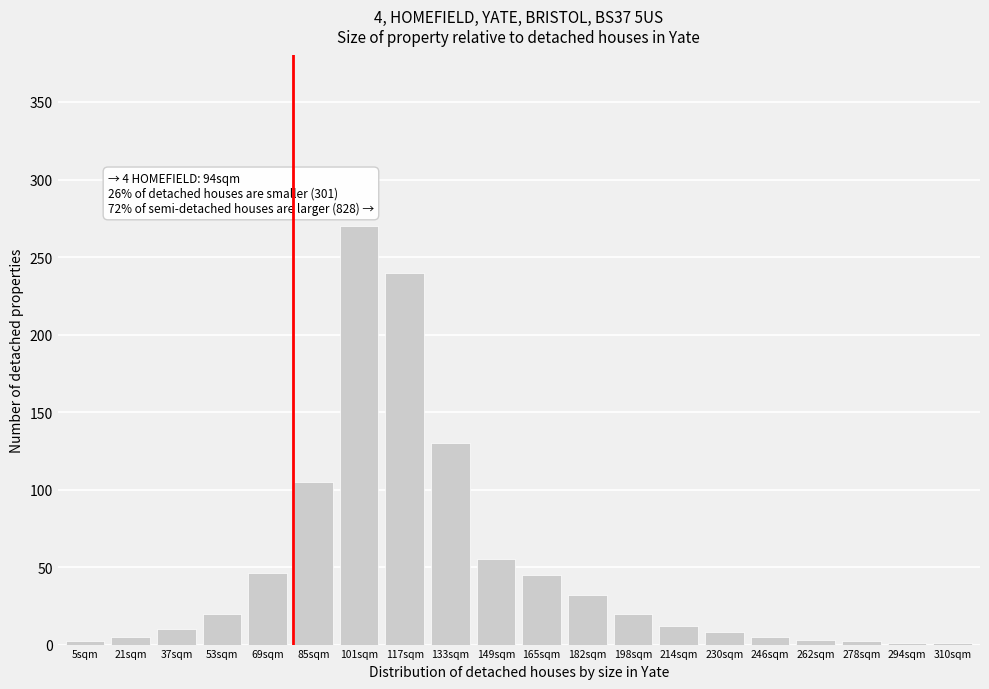

What is the ratio of the value at 198sqm to the value at 149sqm?

0.4